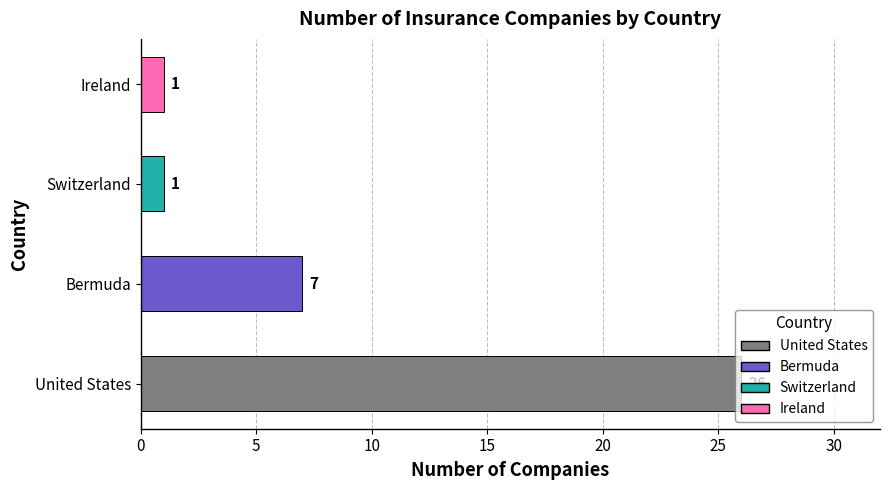

True or false: the data shows 7 at Bermuda.

True